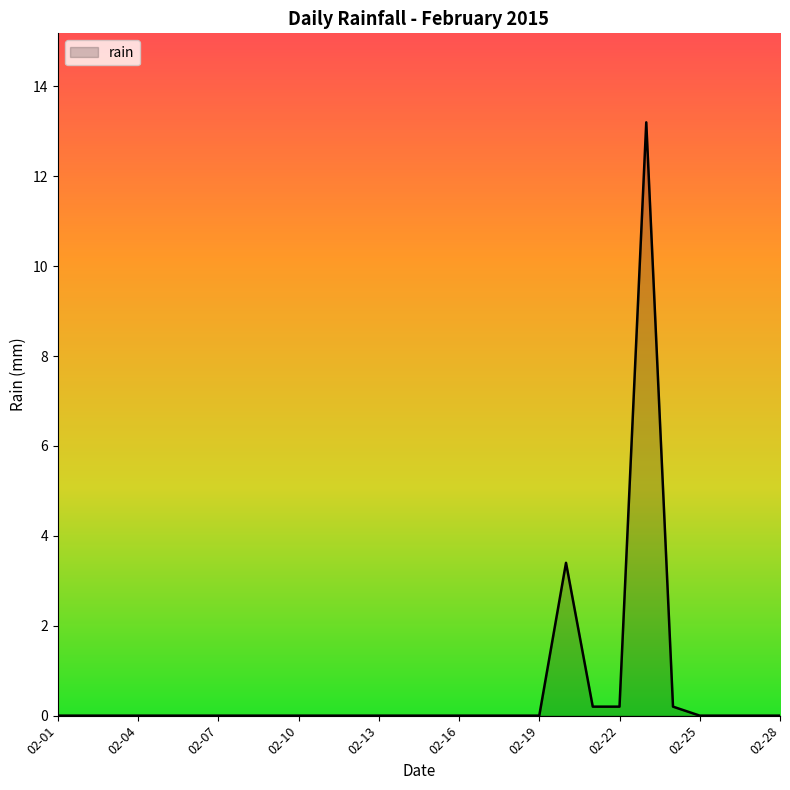

What is the difference between the maximum and minimum values?

13.2